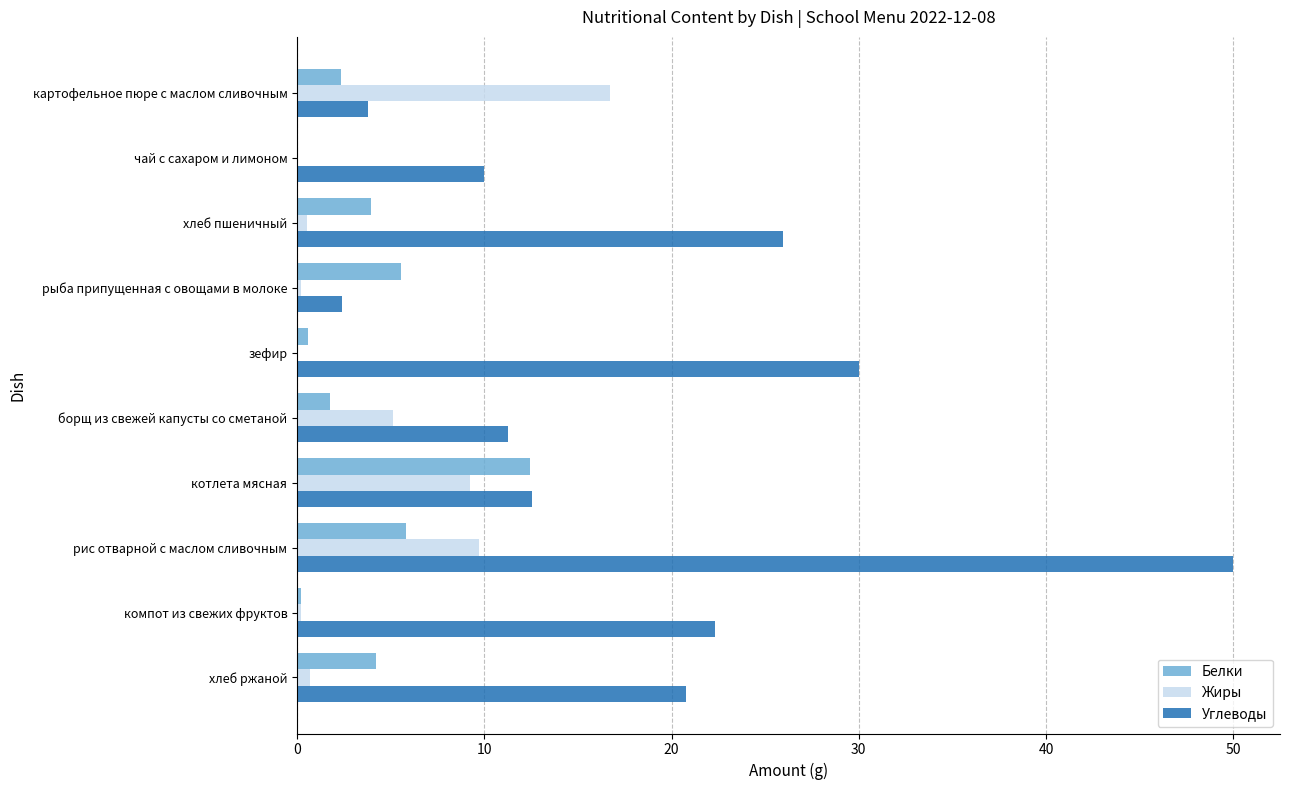

Which series has the widest spread of values?

Углеводы